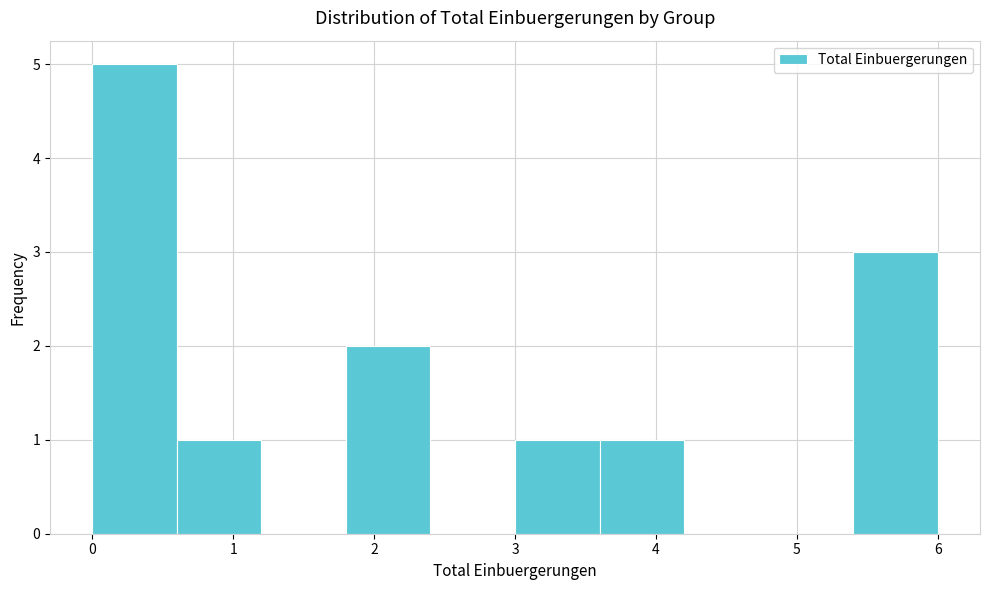

What is the height of the bar covering 5.4 to 6.0 on the x-axis? The values are not printed on the chart, so give them approximately, as read against the axis.

3